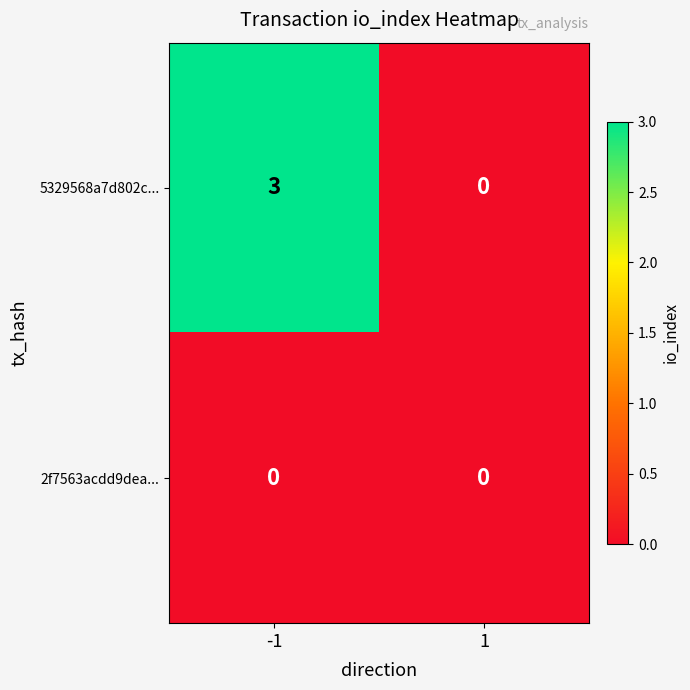

Which series has the widest spread of values?

5329568a7d802c...